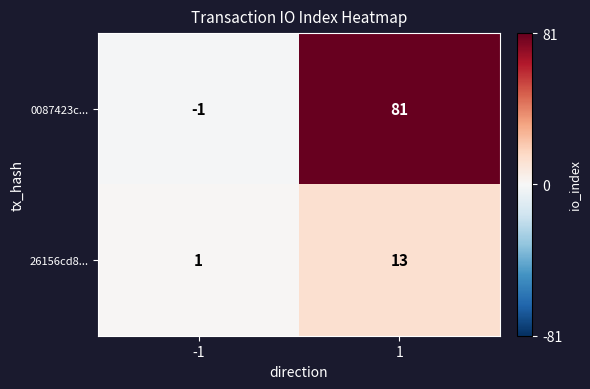

Which series has the largest total across all categories?

0087423c...